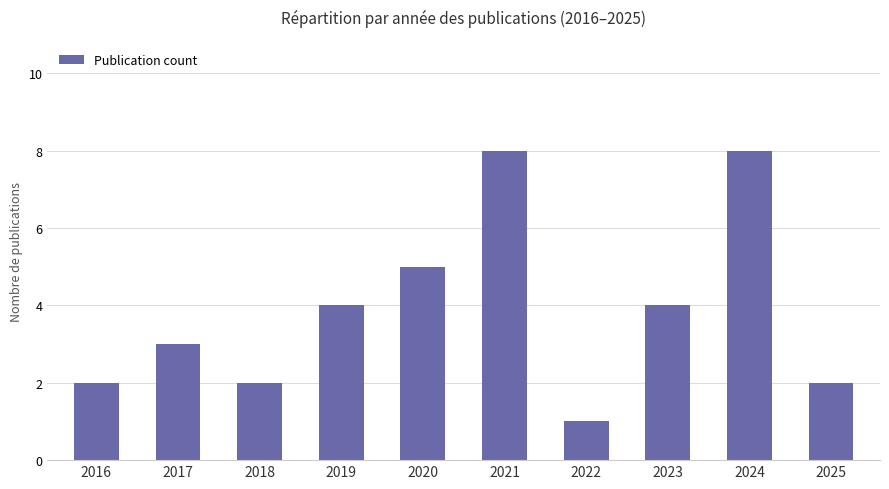

What value does the data have at 2019?

4